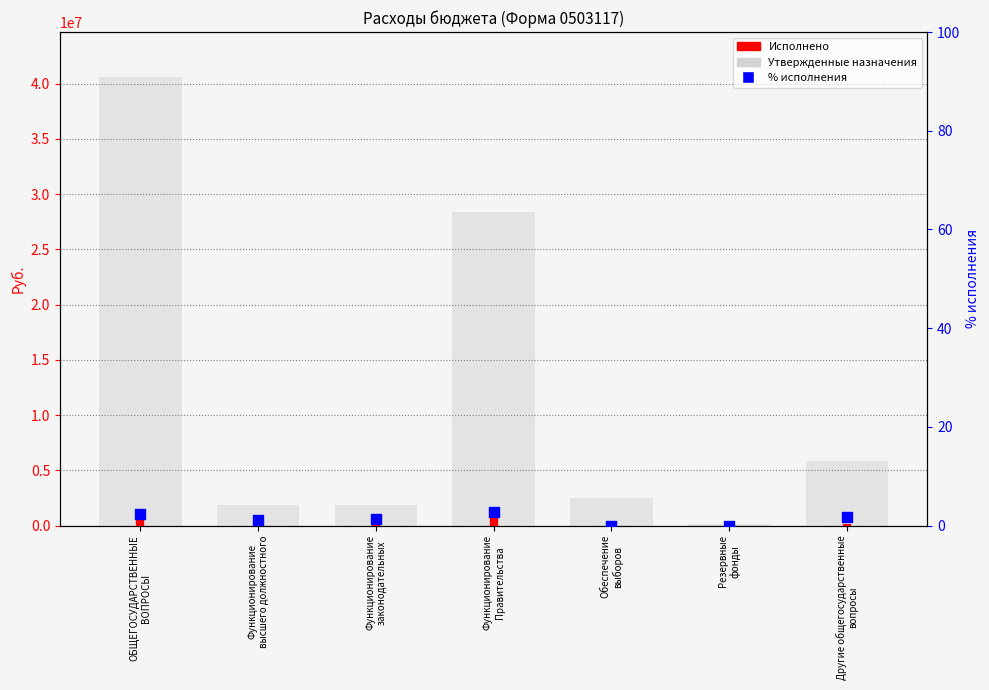

Approximately how many times larger is the value at Резервные
фонды compared to Функционирование
высшего должностного?

0.1